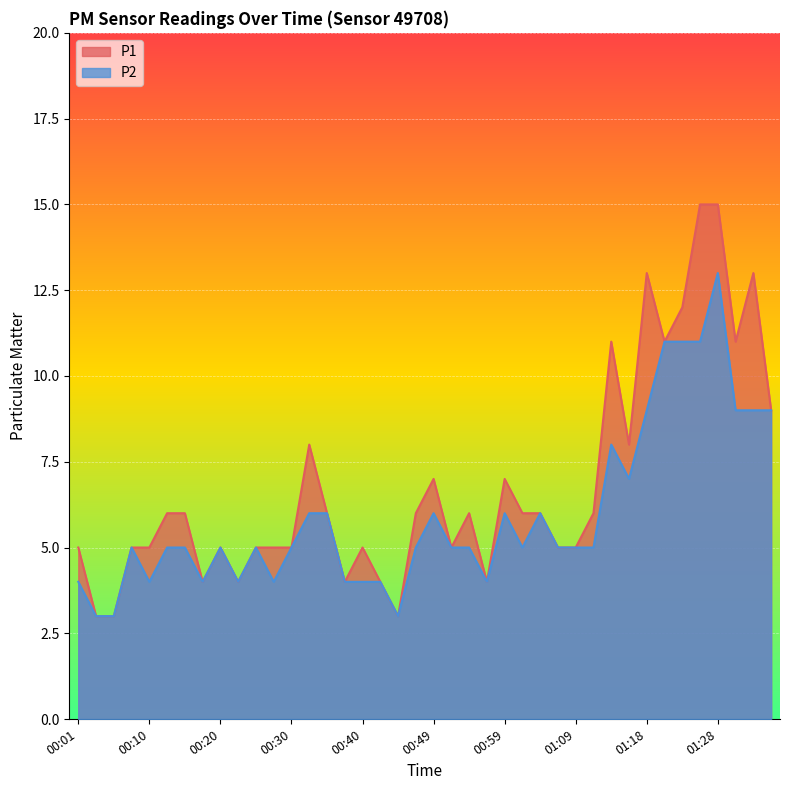

What is the sum of all P1 values?

272